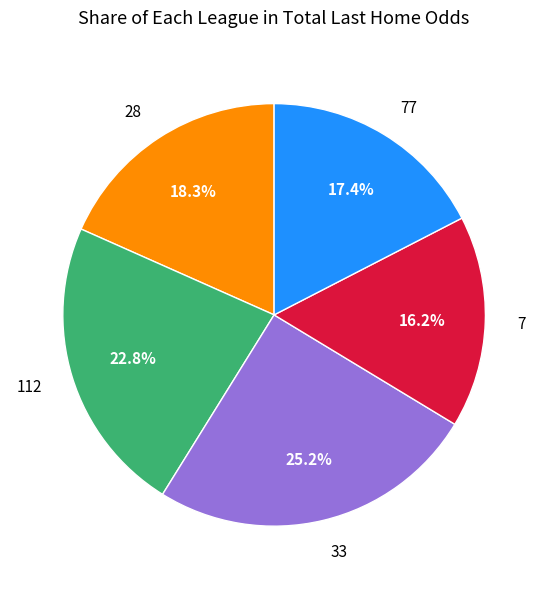

What percentage is NOT represented by 28?

81.7%